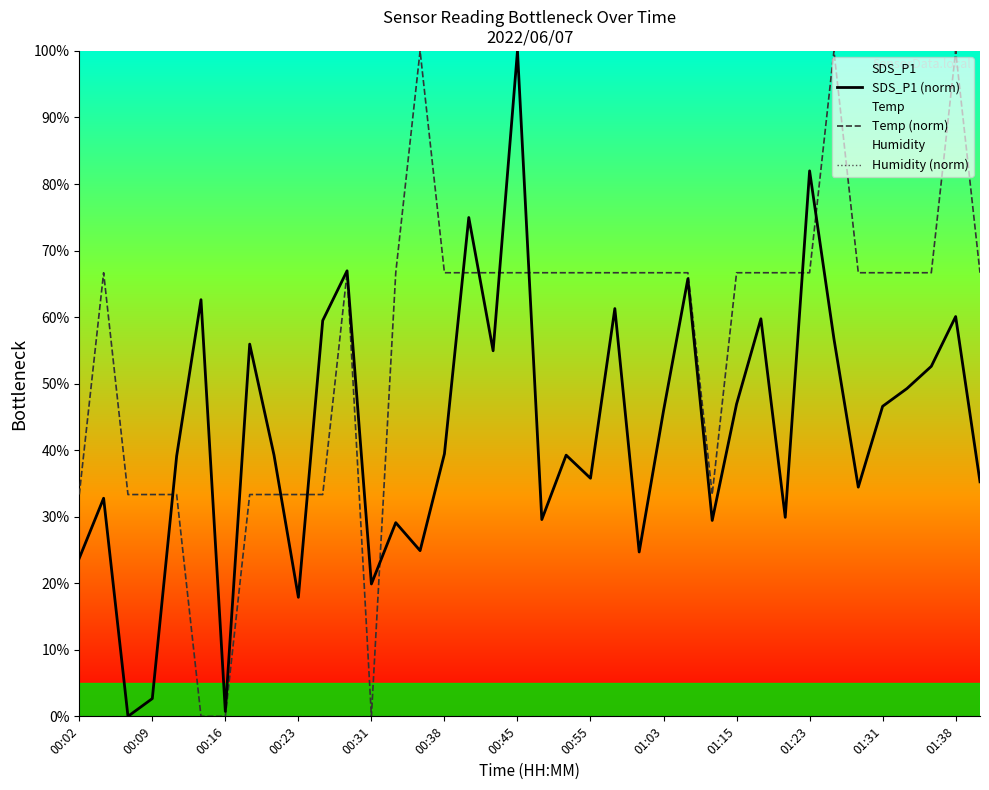

What is the maximum value for Temp (norm)?

100.0